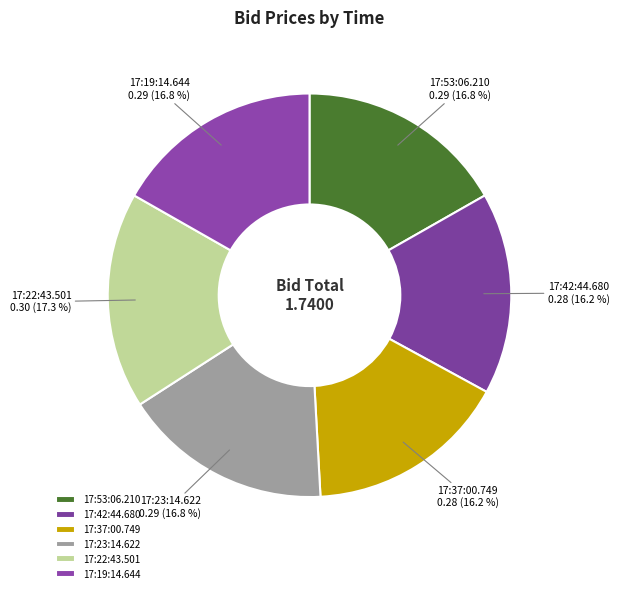

Which slice is the largest?

17:22:43.501